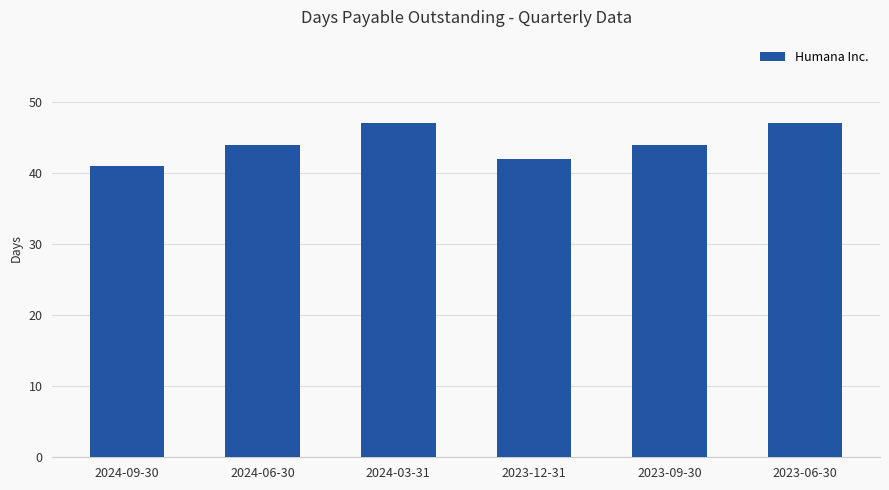

The chart shows a value of 83 at 2023-06-30. True or false?

False